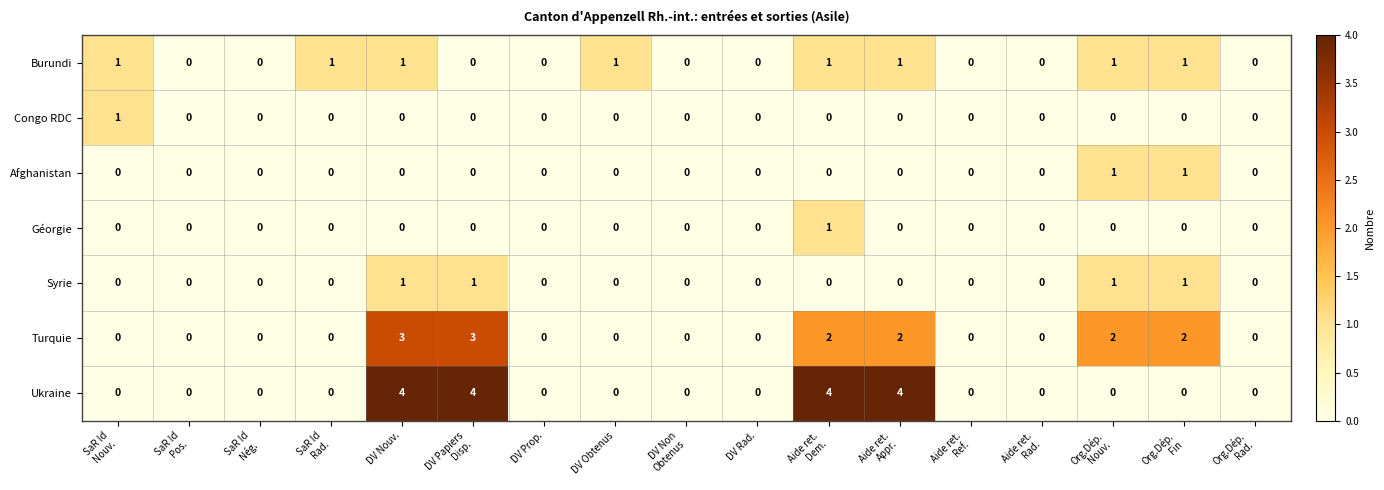

At which category is the sum across all series the highest?

DV Nouv.